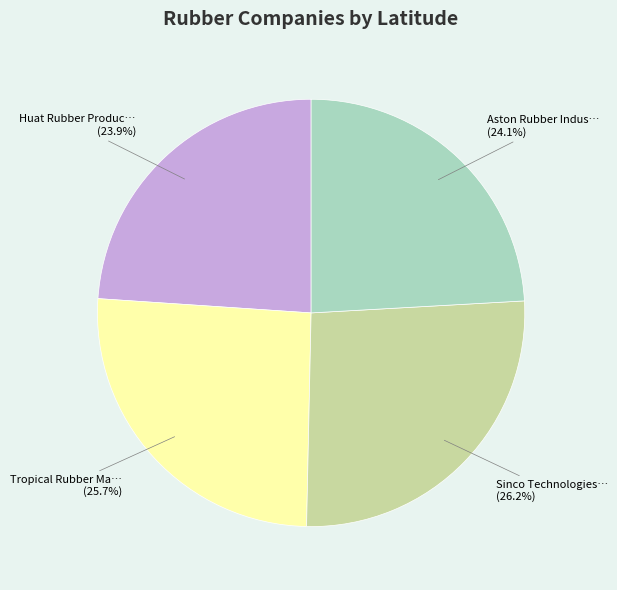

Is there a majority slice in this chart?

No